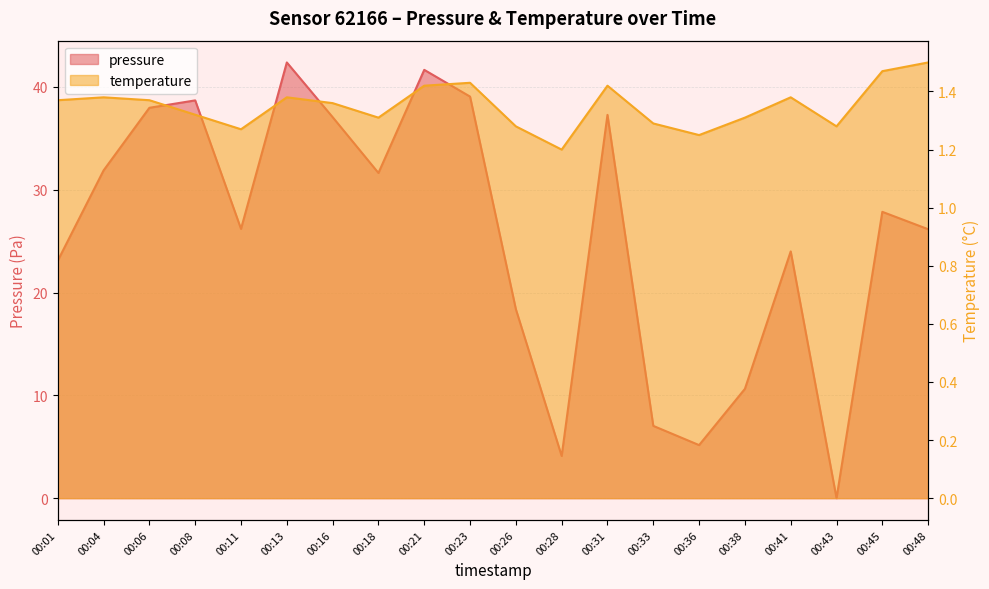

Reading left to right, extract all data points from this chart.

pressure: 00:01=23.1	00:04=31.9	00:06=38.0	00:08=38.7	00:11=26.2	00:13=42.4	00:16=37.1	00:18=31.6	00:21=41.7	00:23=39.1	00:26=18.4	00:28=4.1	00:31=37.3	00:33=7.0	00:36=5.2	00:38=10.6	00:41=24.0	00:43=0.0	00:45=27.9	00:48=26.2
temperature: 00:01=1.4	00:04=1.4	00:06=1.4	00:08=1.3	00:11=1.3	00:13=1.4	00:16=1.4	00:18=1.3	00:21=1.4	00:23=1.4	00:26=1.3	00:28=1.2	00:31=1.4	00:33=1.3	00:36=1.2	00:38=1.3	00:41=1.4	00:43=1.3	00:45=1.5	00:48=1.5